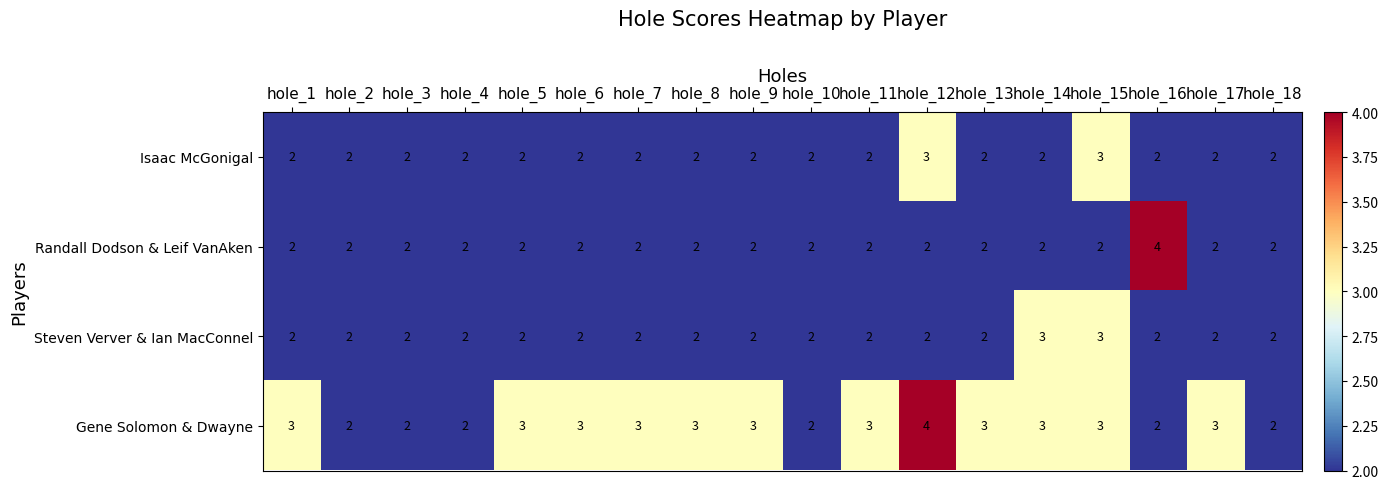

What is the maximum value shown in the chart?

4